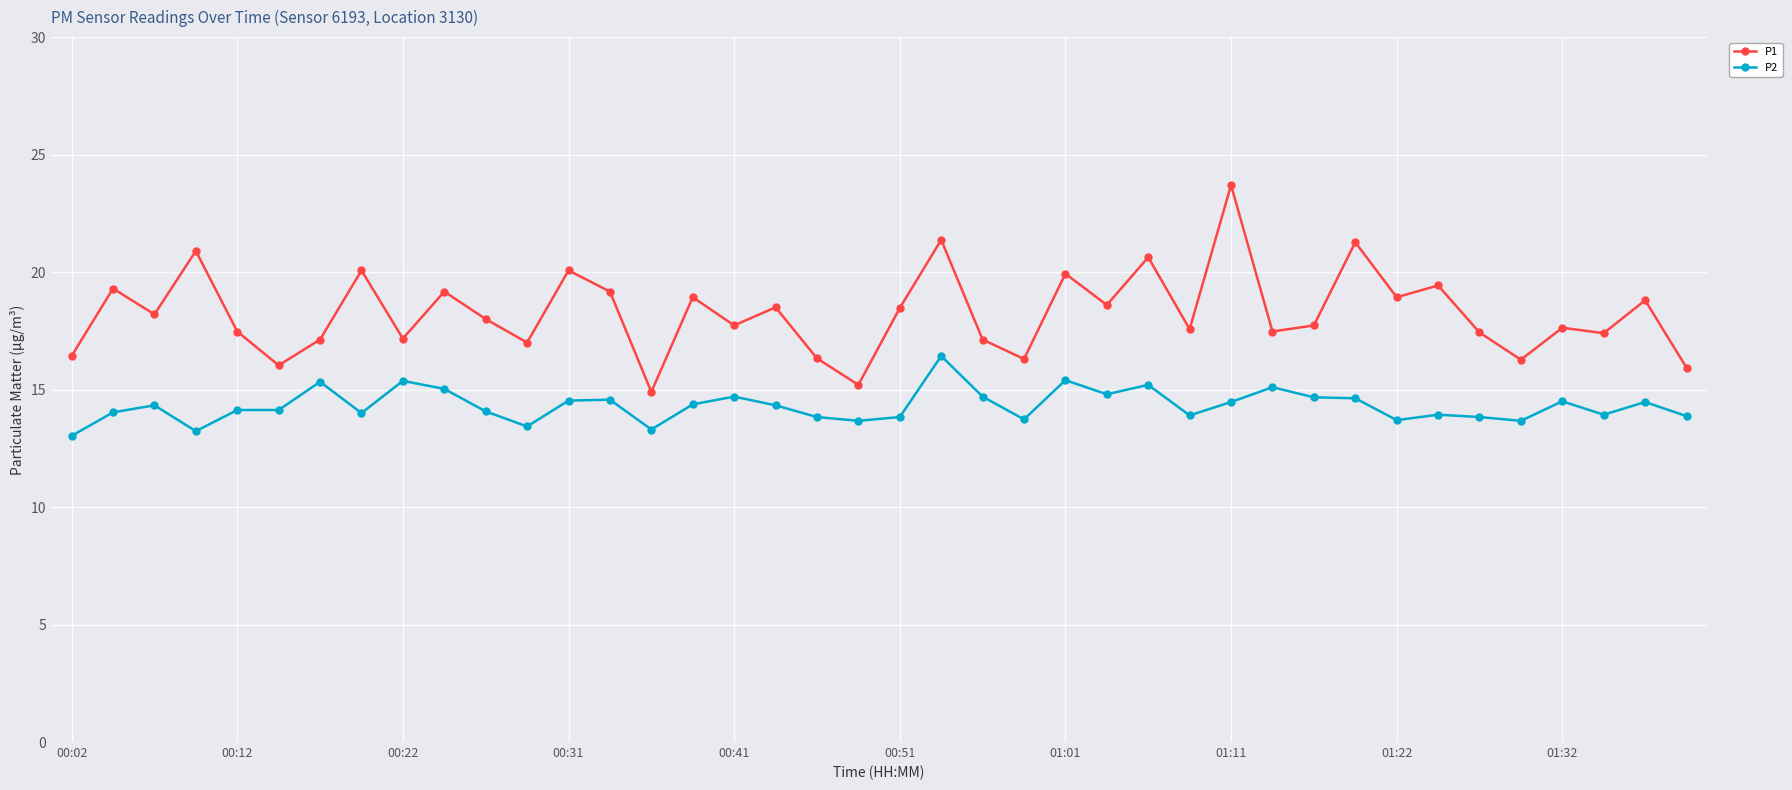

True or false: P2 and P1 intersect in this chart.

False